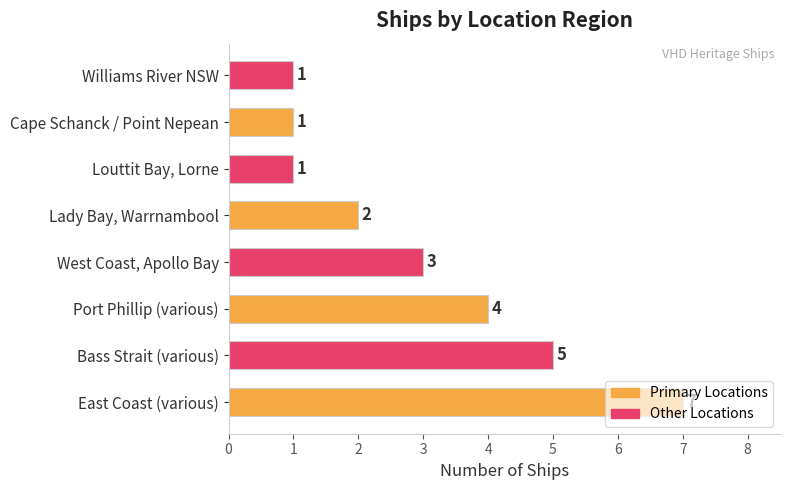

At which label is the value closest to 4?

Port Phillip (various)